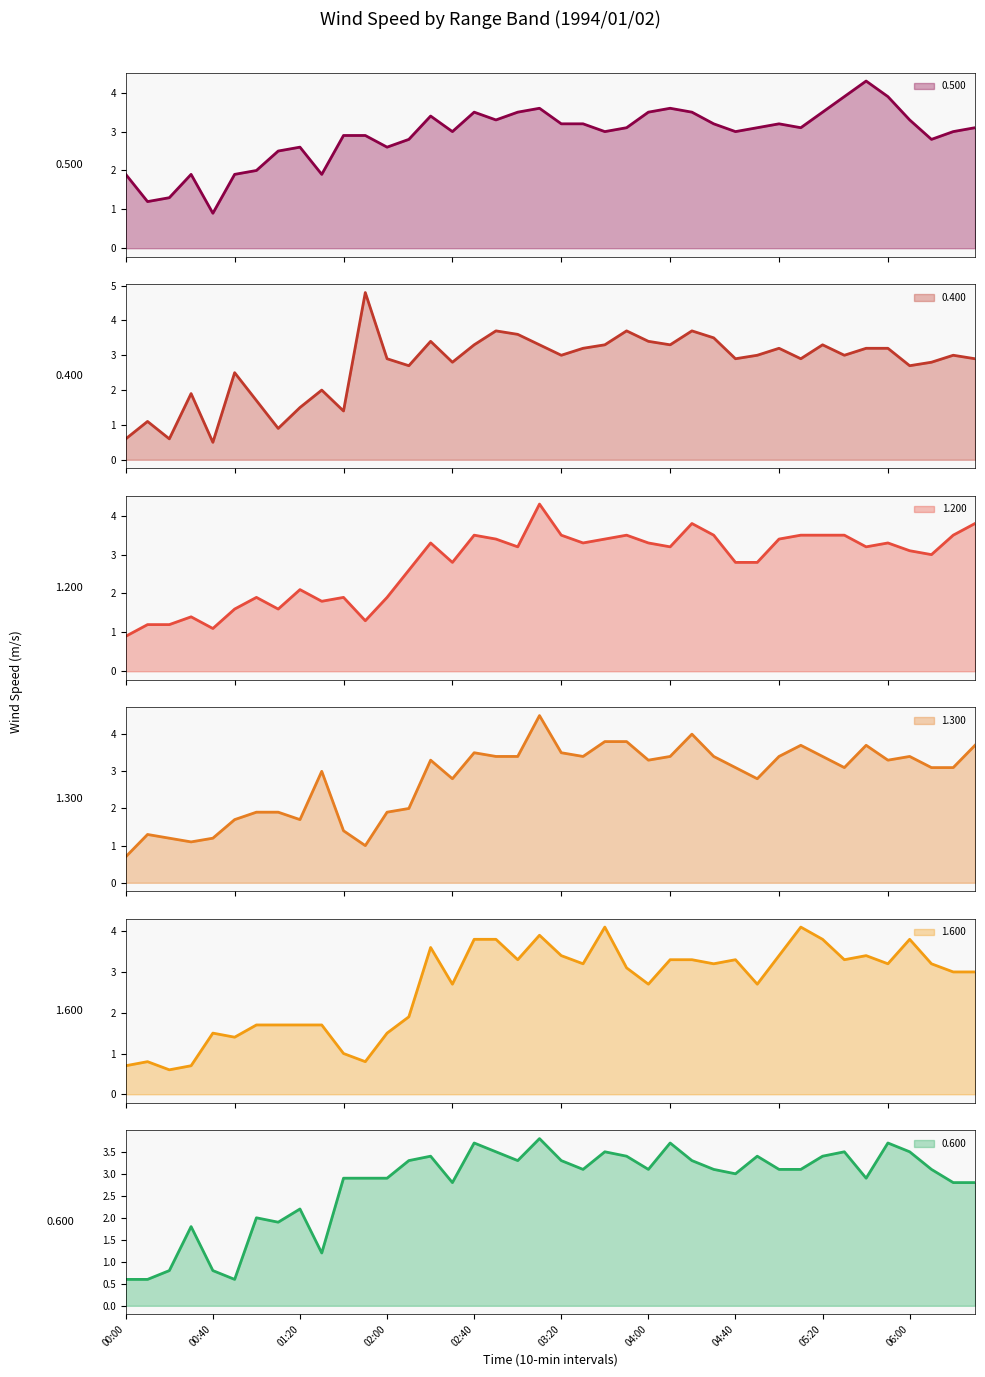

What is the difference between the maximum and minimum values in the 0.600 series?

3.2